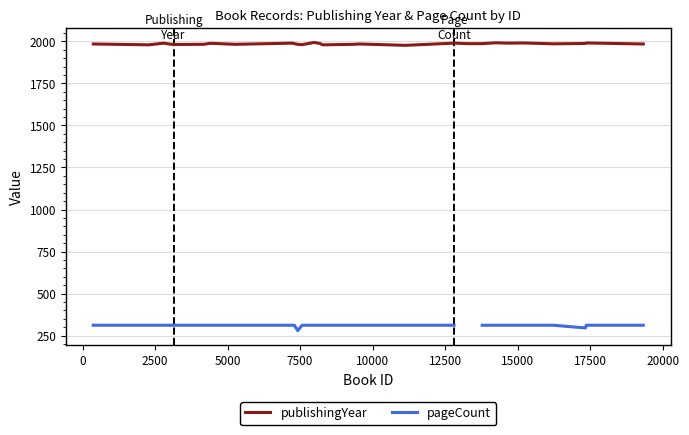

What is the lowest value of the publishingYear series?

1976